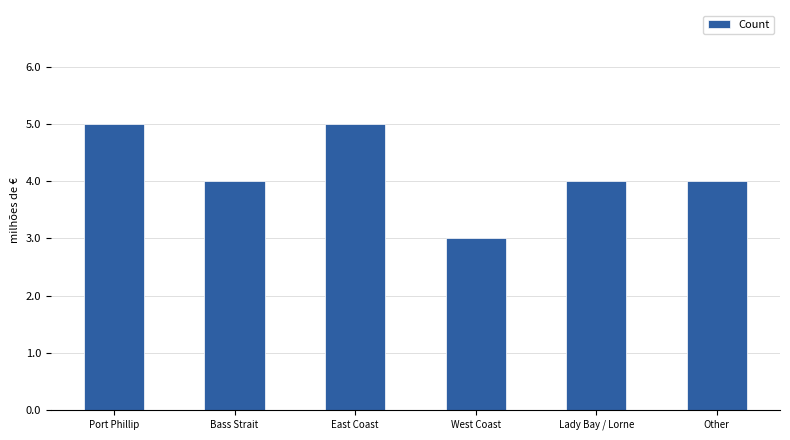

What position from the left is West Coast?

4